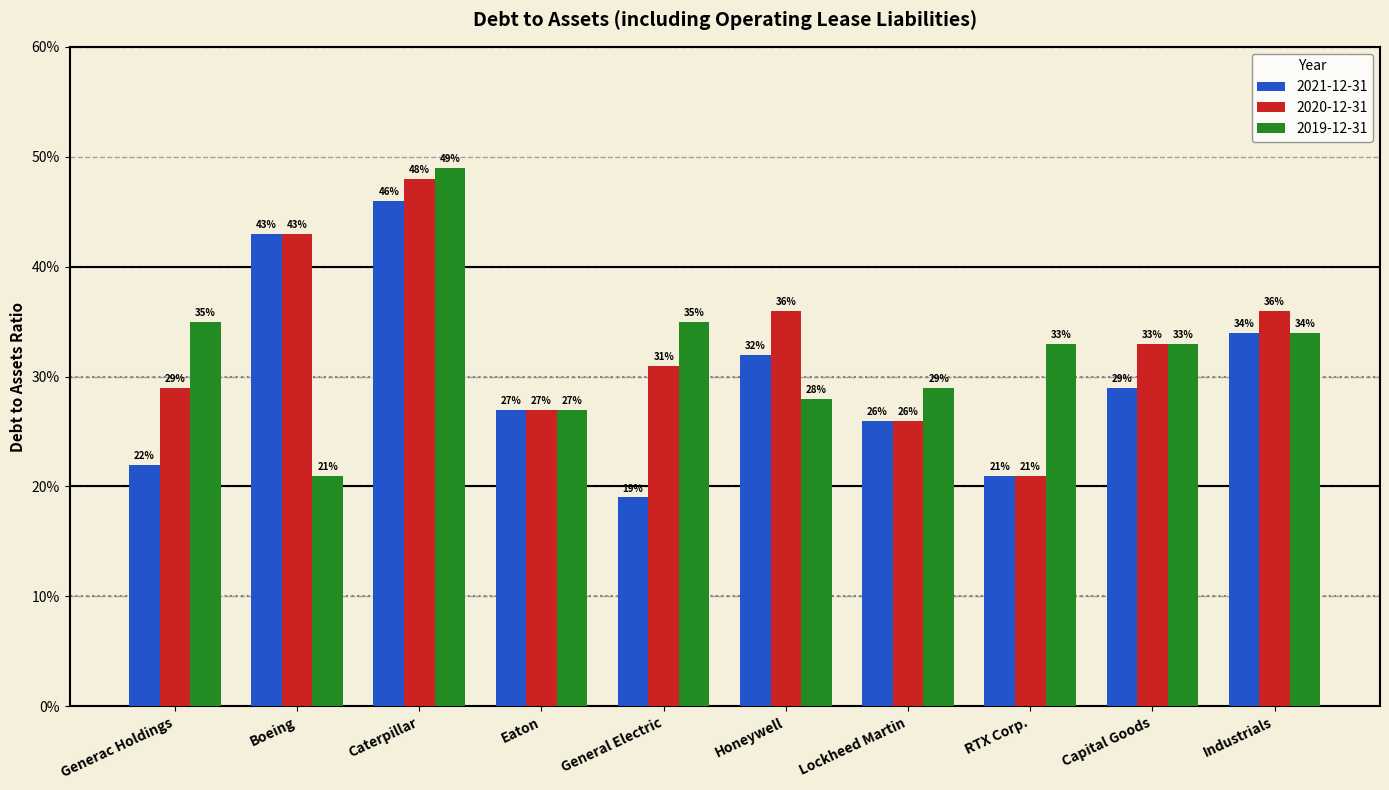

The value of 2020-12-31 at Boeing is 0.4. True or false?

True